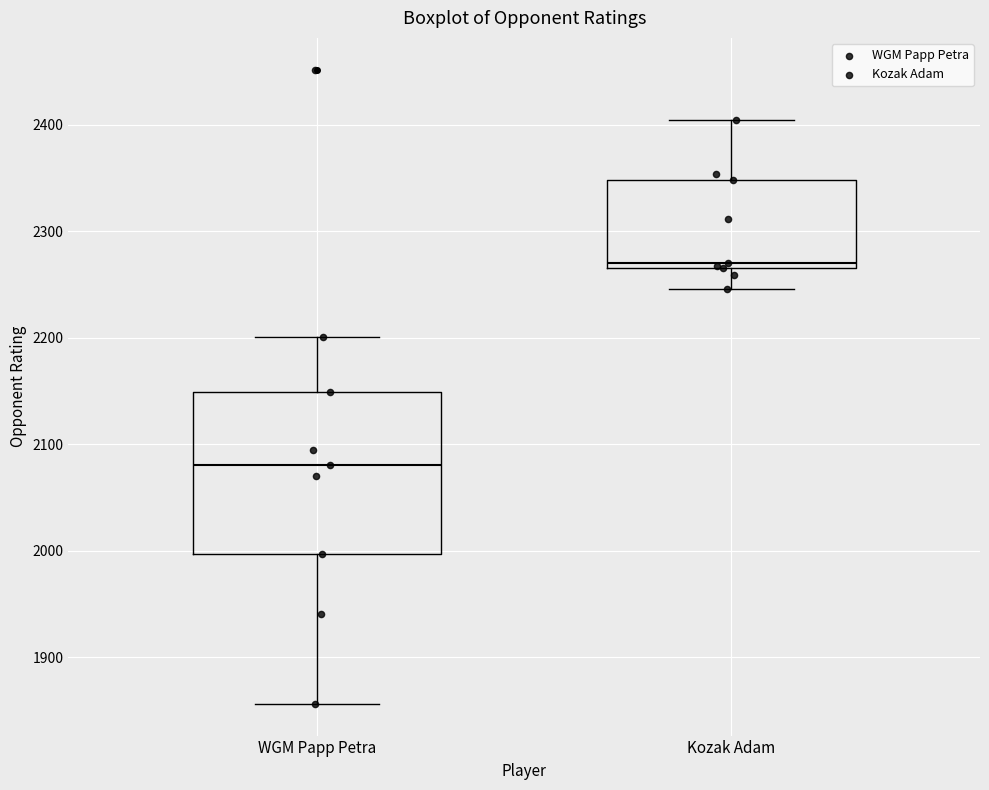

Reading left to right, read every box against the y-axis: the position of its median line, the range the box covers, and the ends of its whiskers. The values are not printed on the chart, so give them approximately, as read against the axis.

WGM Papp Petra: median 2080, box 2000 to 2150, whiskers 1860 to 2200
Kozak Adam: median 2270 (just above the box's lower edge), box 2270 to 2350, whiskers 2250 to 2410